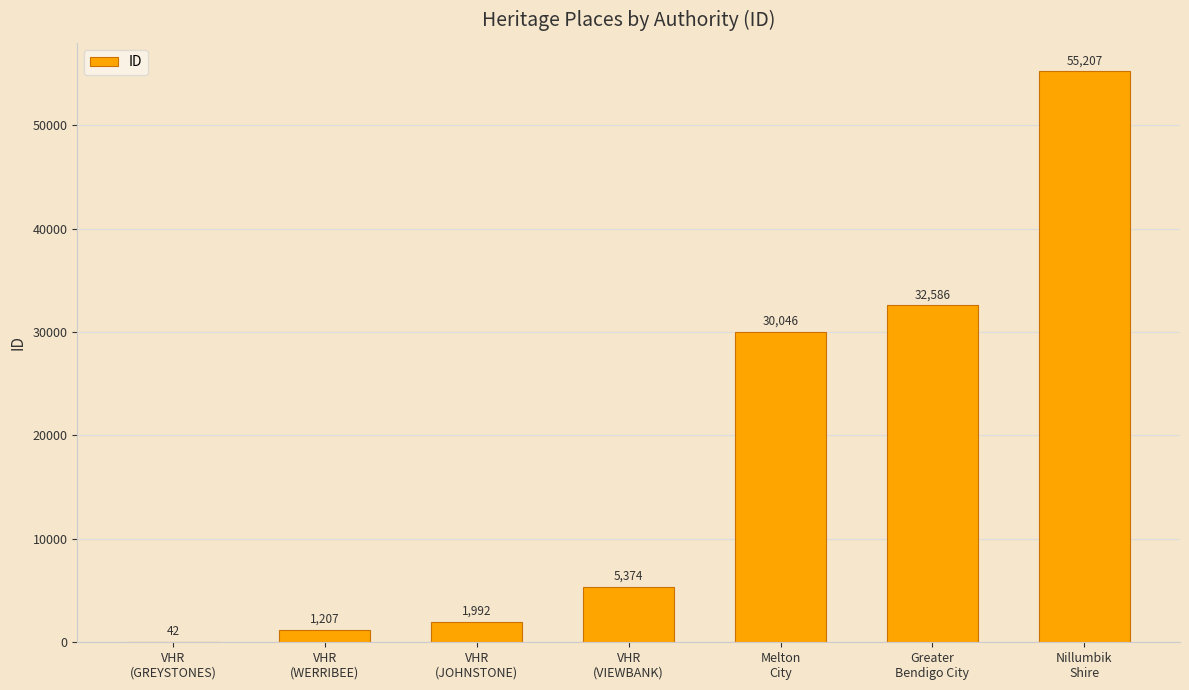

What is the sum of all values?

126454